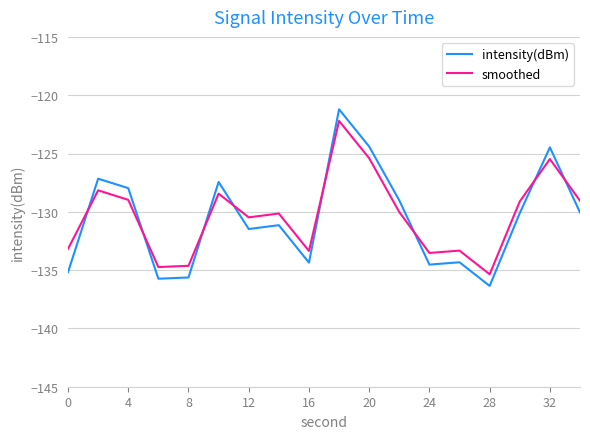

How many times do intensity(dBm) and smoothed cross each other?

8